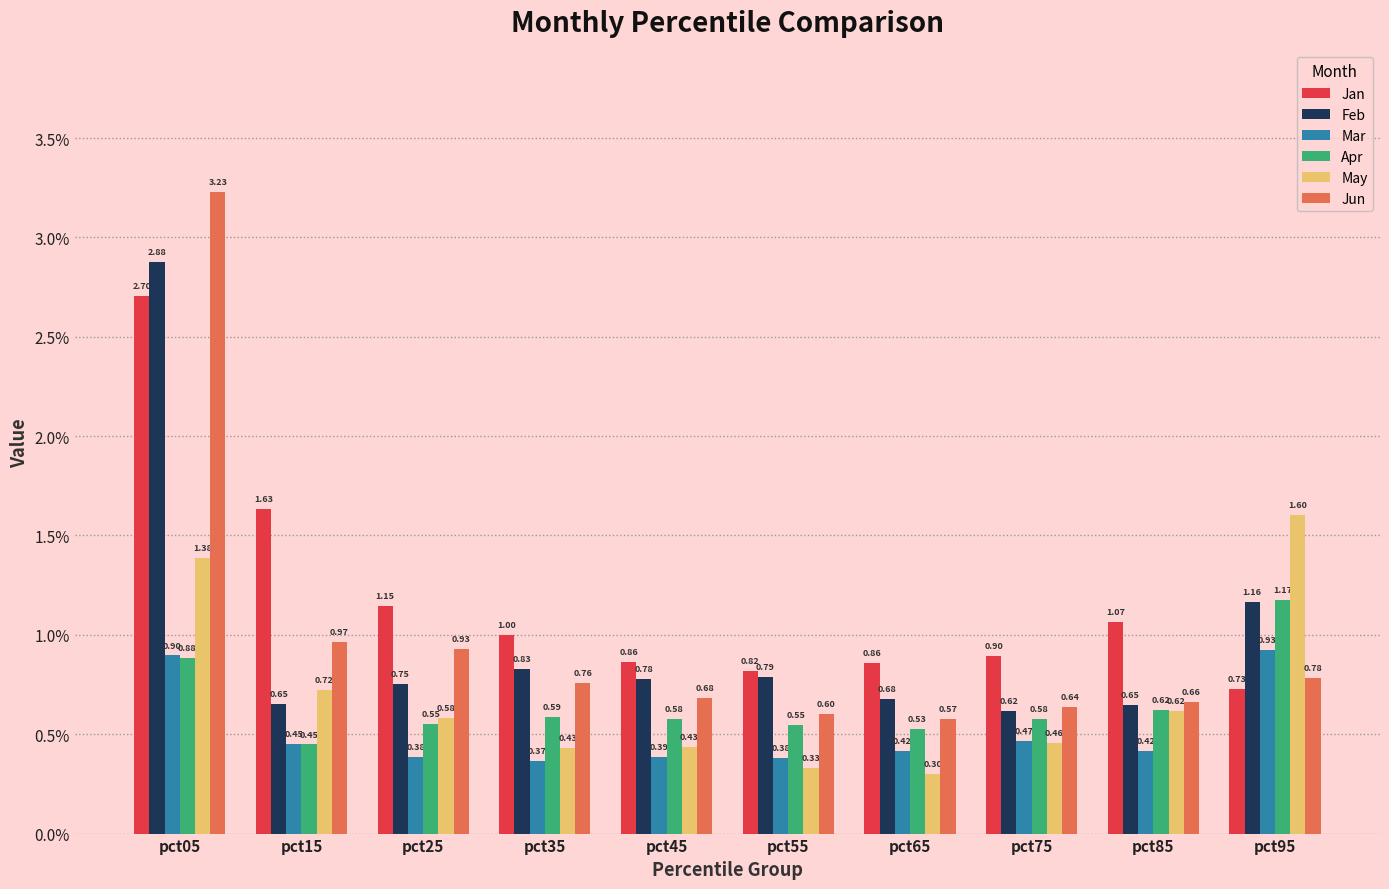

What is the sum of the Jan values at pct35 and pct65?

1.9